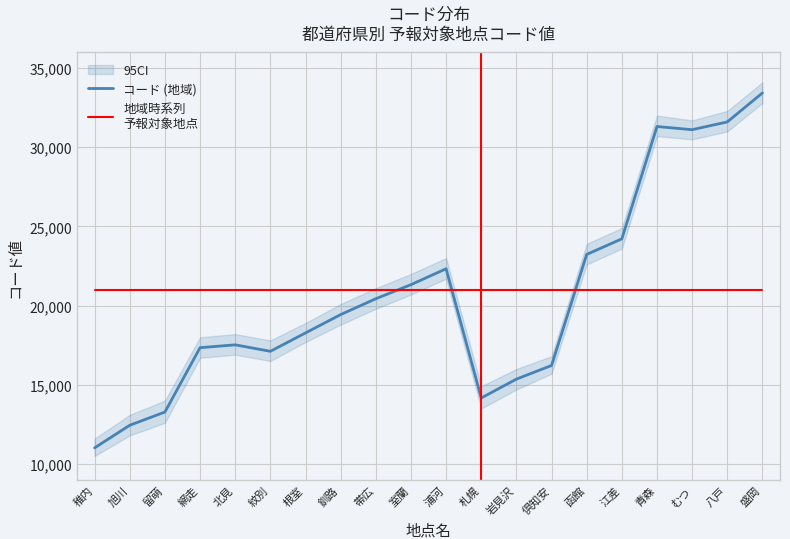

True or false: 地域時系列
予報対象地点 has more than 2 points higher than both neighbors.

False